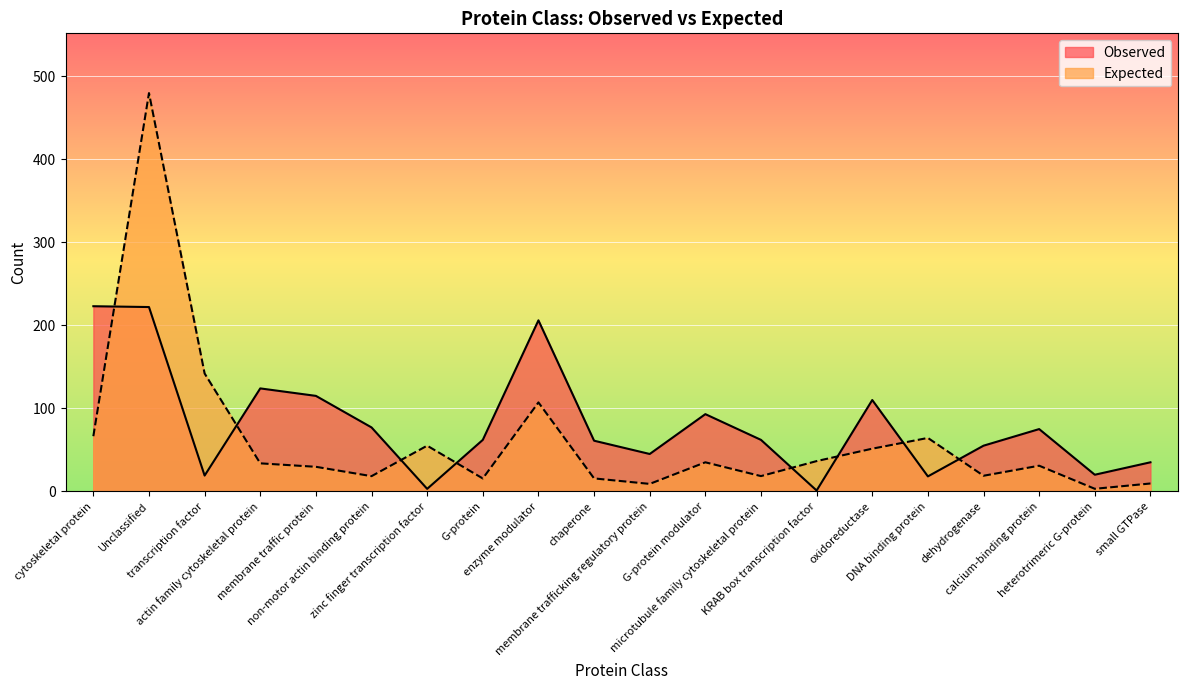

At which label does Observed reach its peak?

cytoskeletal protein